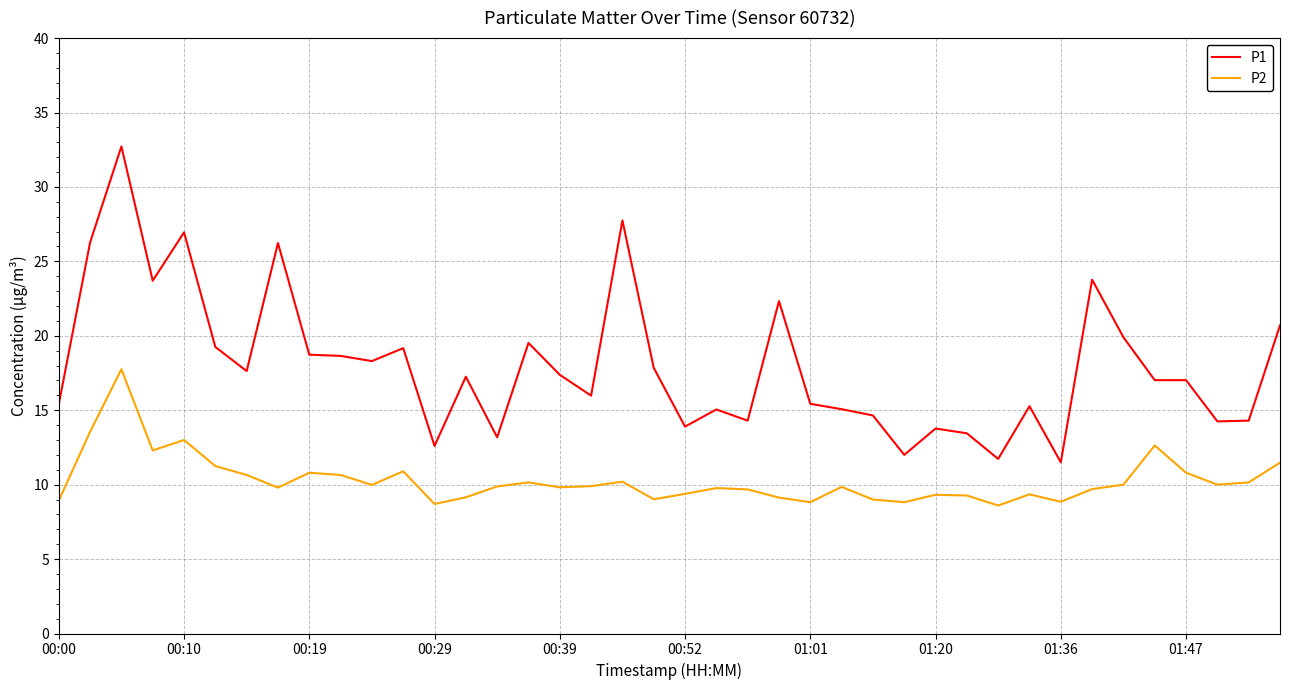

Which series has the largest total across all categories?

P1